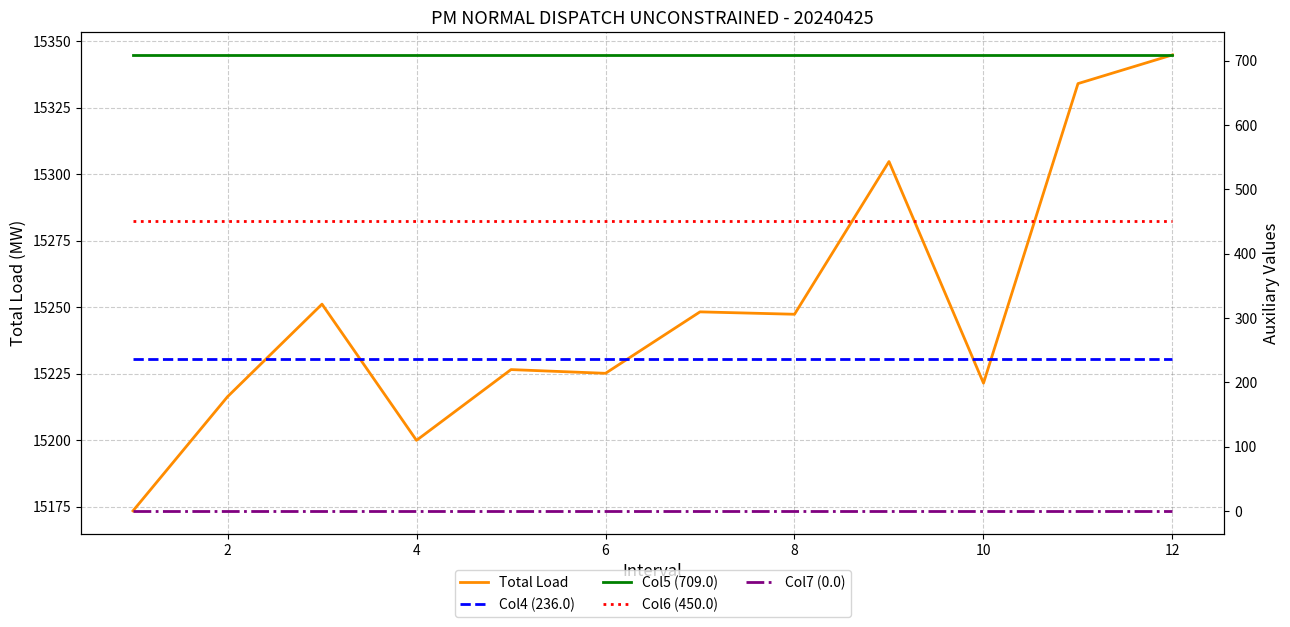

What is the value of the Col5 (709.0) point at the 8th from the left?

709.0